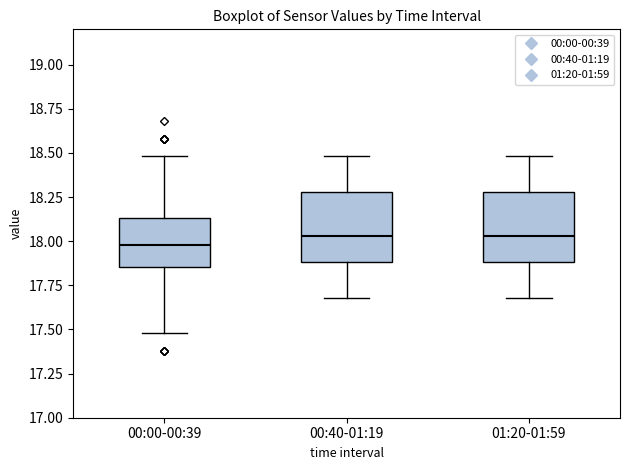

Where is the upper edge of the box for 01:20-01:59 on the y-axis? The values are not printed on the chart, so give them approximately, as read against the axis.

18.30